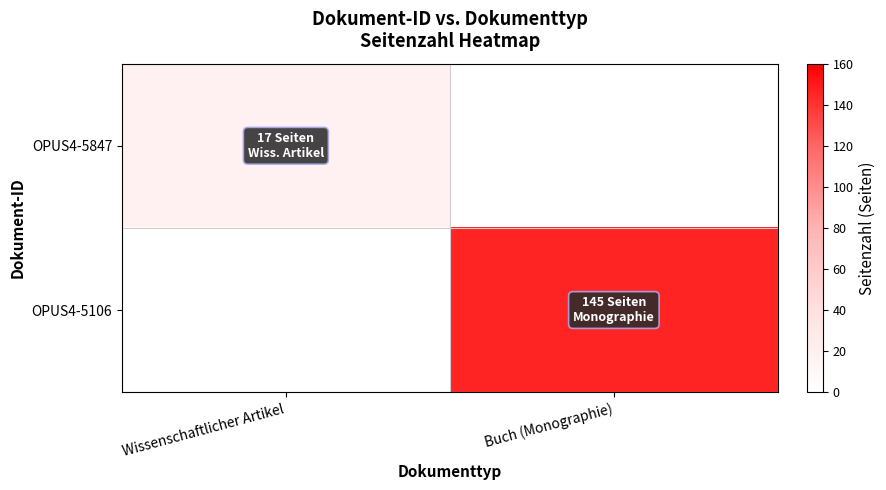

At which label does OPUS4-5106 reach its minimum?

Wissenschaftlicher Artikel